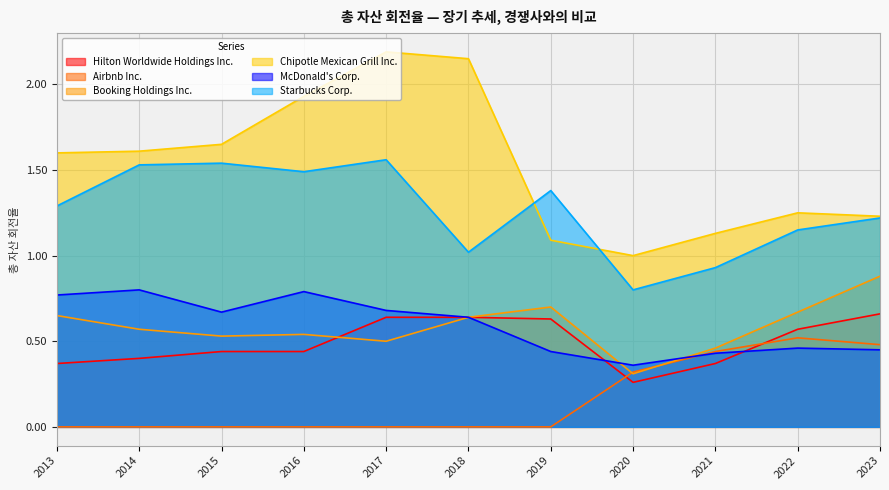

Which series has the largest total across all categories?

Chipotle Mexican Grill Inc.